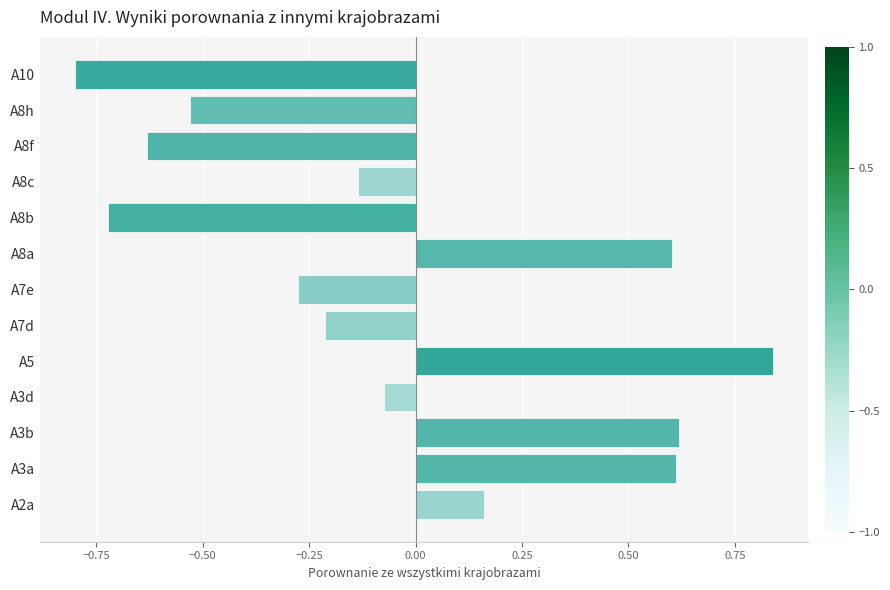

Is it true that the value at A3a is 0.6?

True